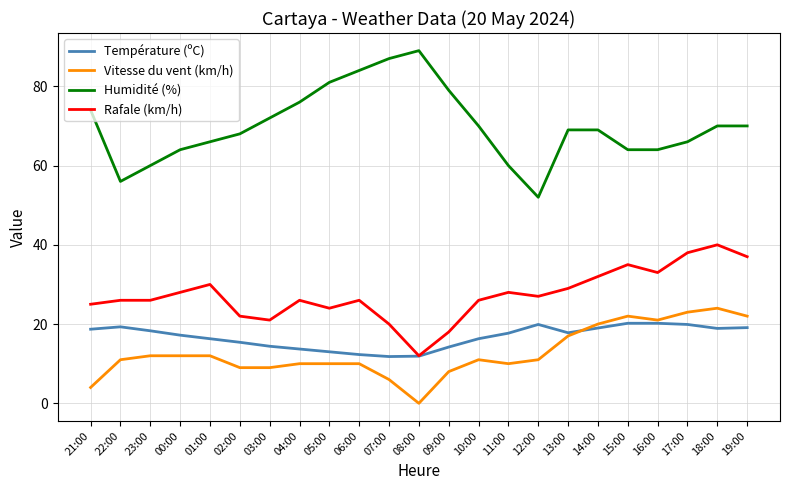

True or false: Température (ºC) and Humidité (%) intersect in this chart.

False